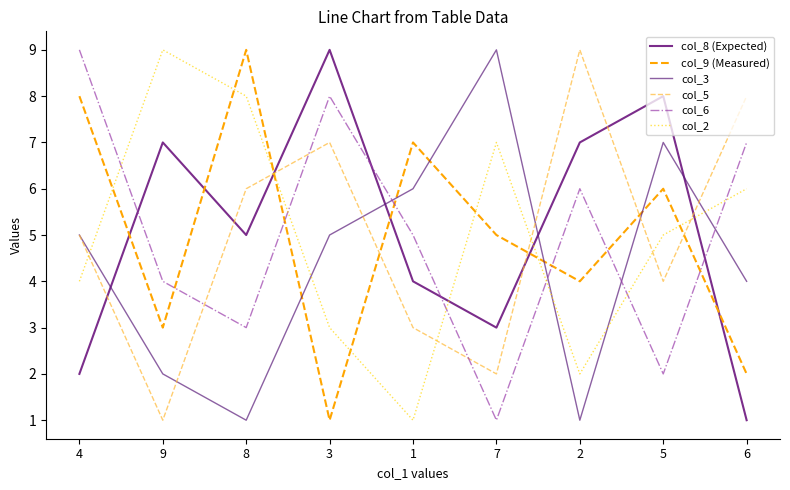

How many lines are shown in the chart?

6